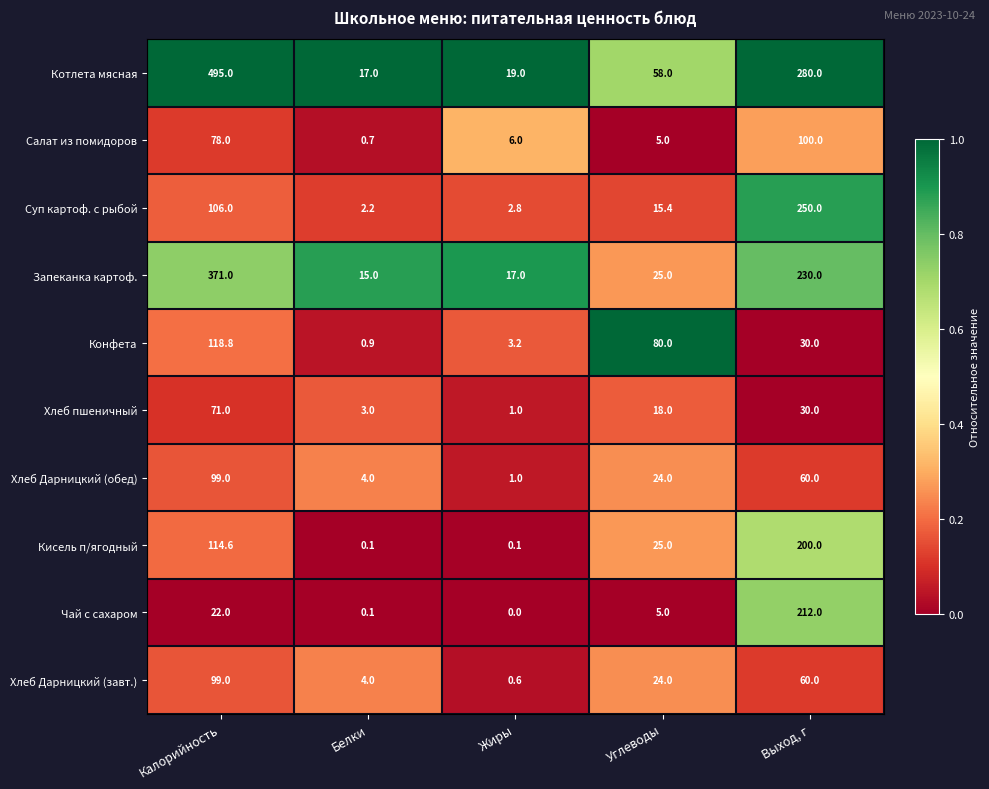

What is the total value across all series at Выход, г?

1452.0